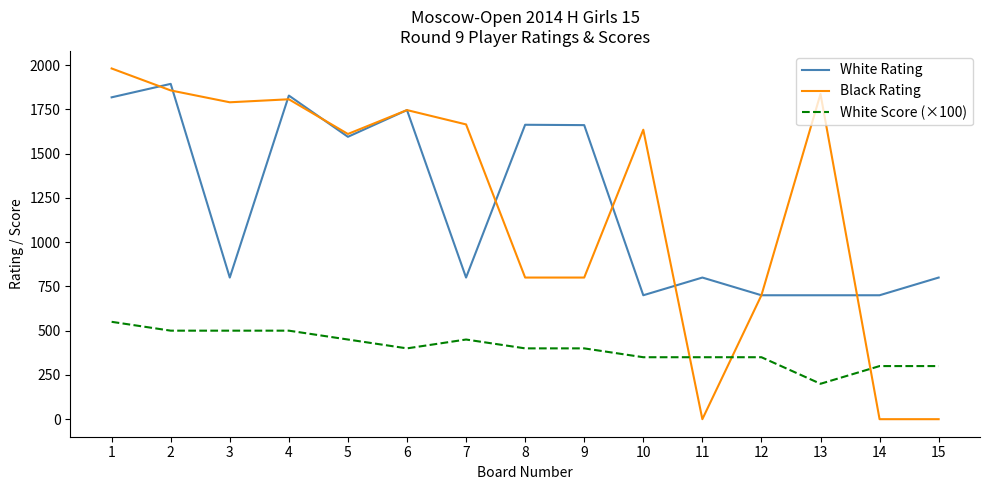

Is it true that Black Rating equals 1857 at 2?

True